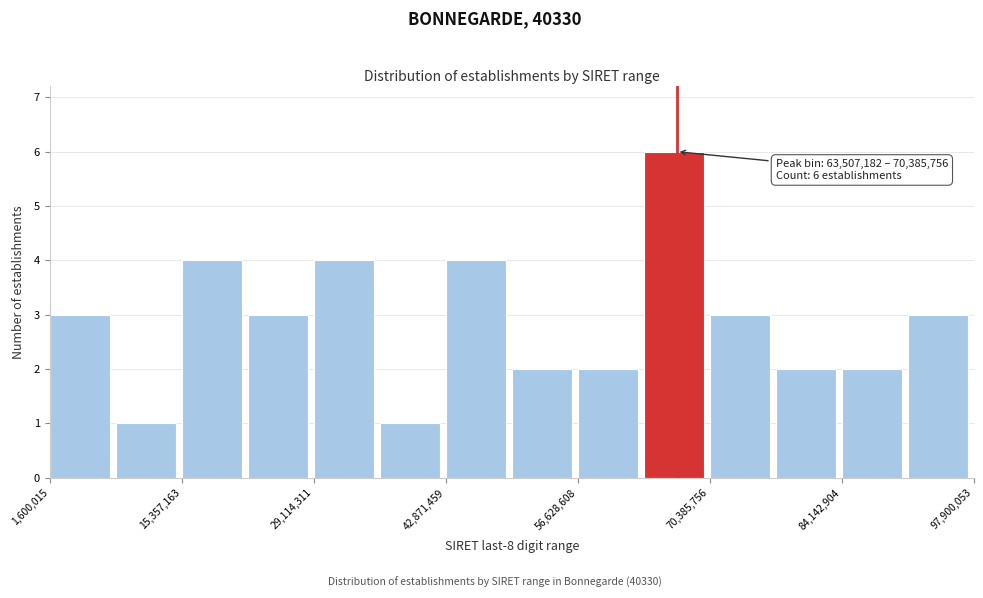

Around what value on the x-axis is the tallest bar? Give the approximate position of its centre, as read against the axis.

66000000